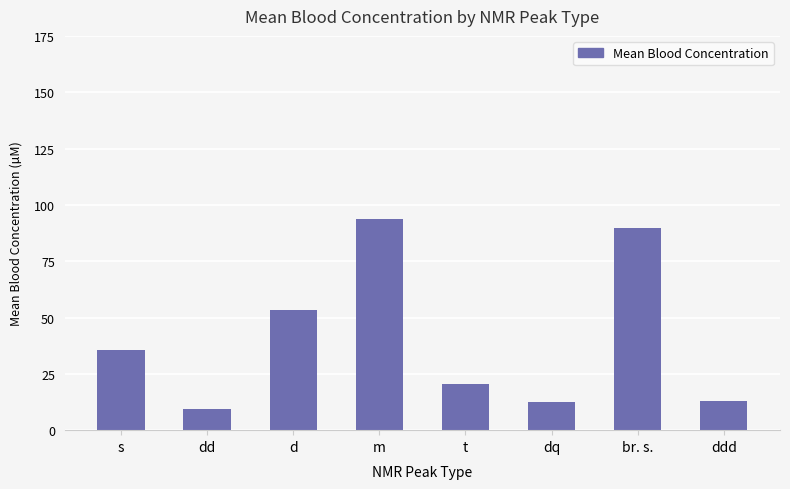

How many bars are there in total?

8